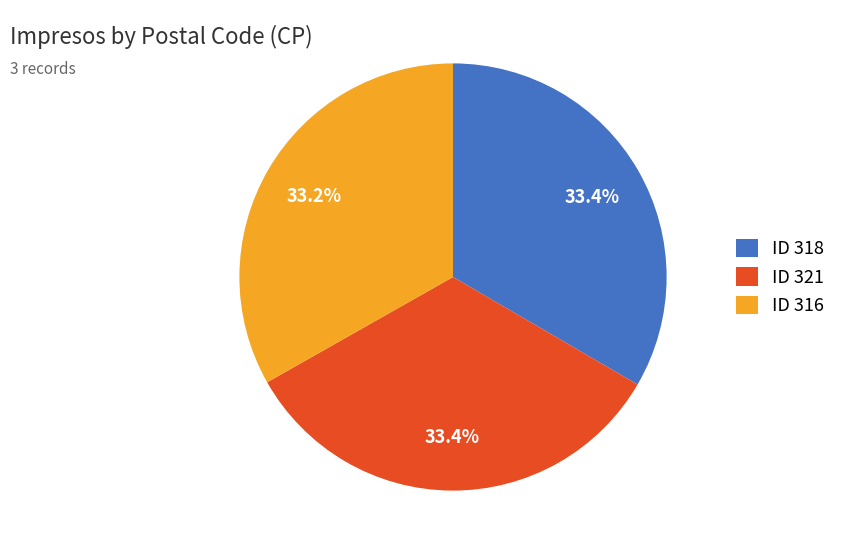

What is the ratio of the value at ID 321 to the value at ID 318?

1.0